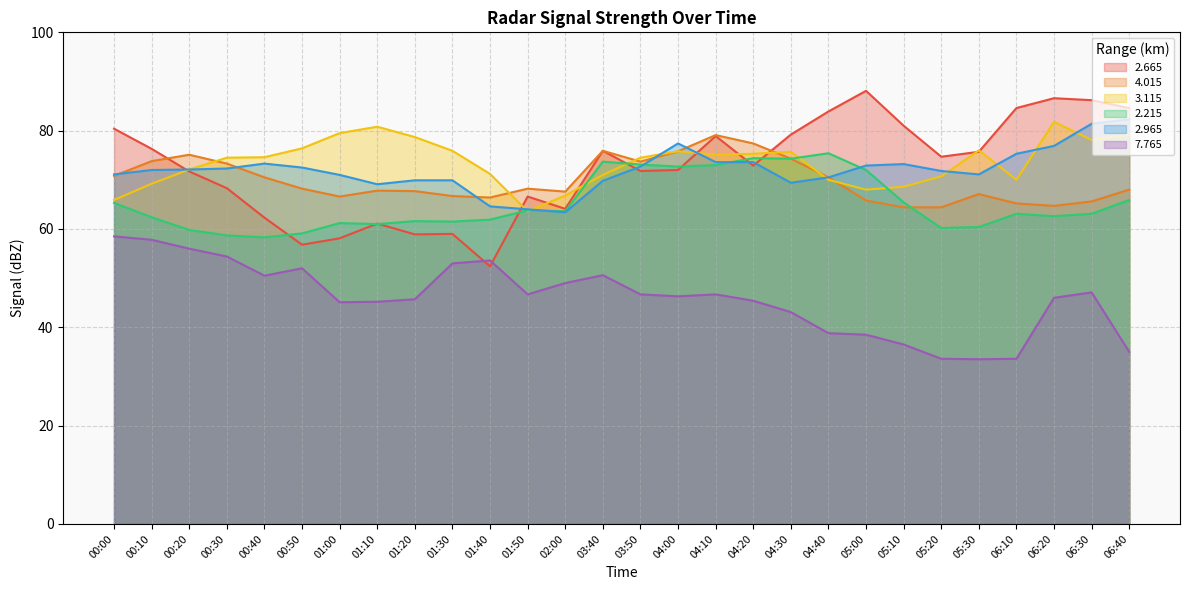

List the labels in order of   2.665 value, smallest first.

01:40, 00:50, 01:00, 01:20, 01:30, 01:10, 00:40, 02:00, 01:50, 00:30, 00:20, 03:50, 04:00, 04:20, 05:20, 05:30, 03:40, 00:10, 04:10, 04:30, 00:00, 05:10, 04:40, 06:10, 06:40, 06:30, 06:20, 05:00